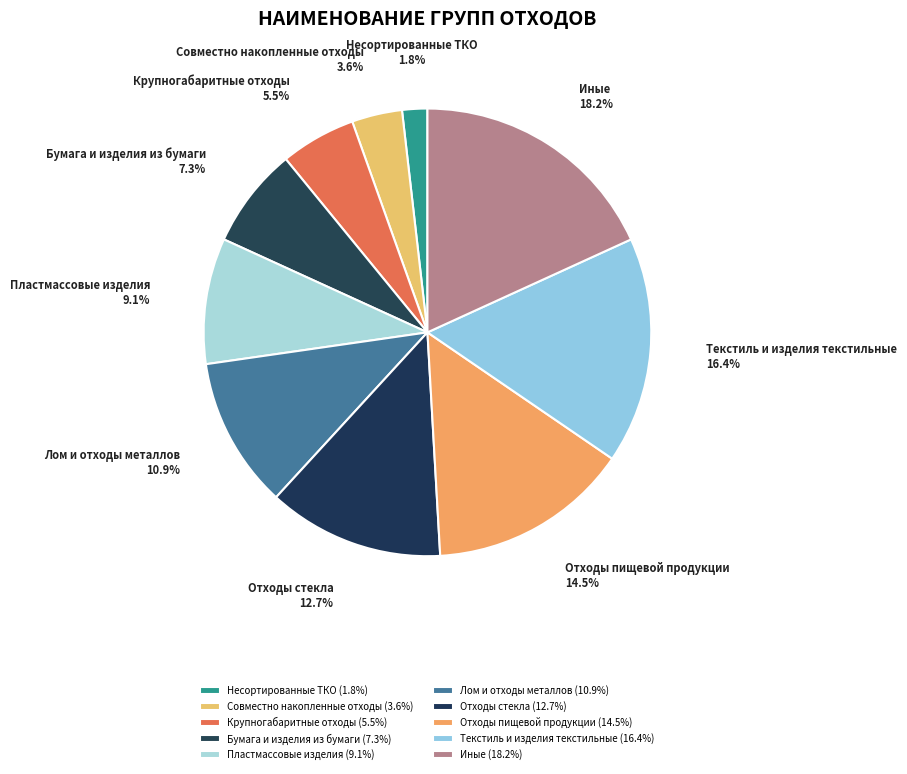

Which category has the smallest portion of the pie?

Несортированные ТКО